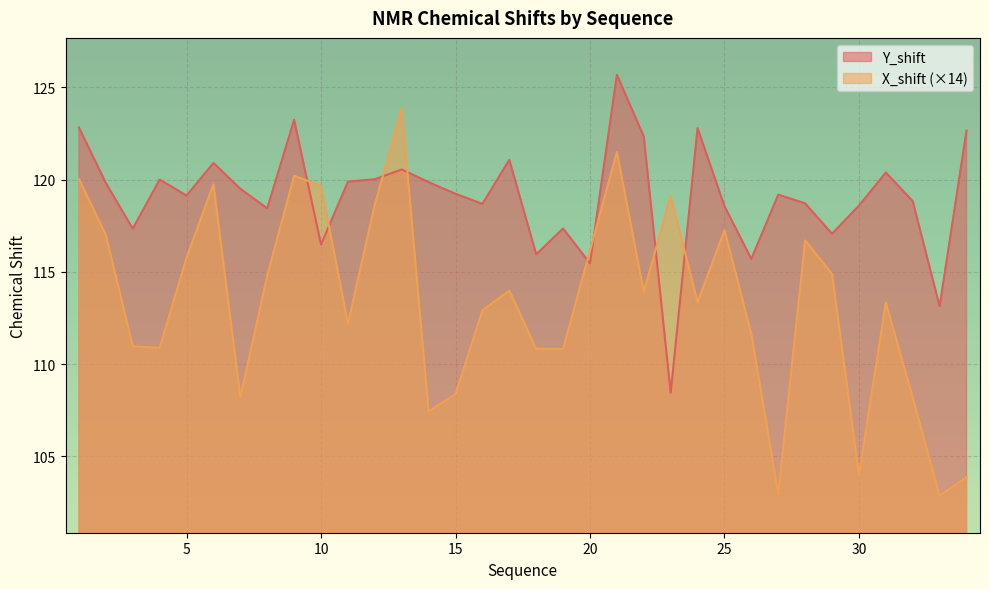

Reading left to right, what are all the values shown in this chart?

X_shift: 120.0	117.0	111.0	110.9	115.8	119.8	108.2	114.8	120.2	119.7	112.2	118.6	123.9	107.4	108.4	112.9	114.0	110.8	110.8	116.2	121.5	113.9	119.1	113.4	117.3	111.6	103.0	116.7	114.9	104.0	113.3	108.2	102.9	103.9
Y_shift: 122.8	119.8	117.3	120.0	119.1	120.9	119.5	118.4	123.2	116.5	119.9	120.0	120.6	119.9	119.2	118.7	121.1	116.0	117.3	115.5	125.7	122.3	108.4	122.8	118.6	115.7	119.2	118.7	117.1	118.6	120.4	118.8	113.1	122.7